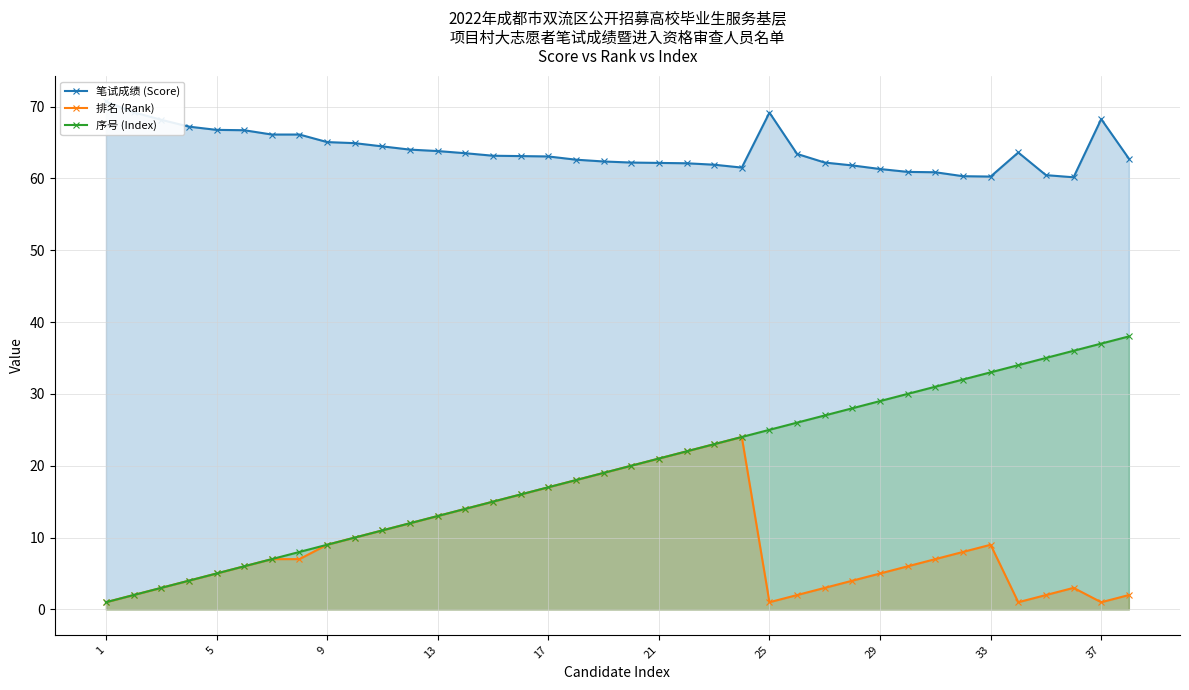

What is the sum of all 笔试成绩 (Score) values?

2426.1